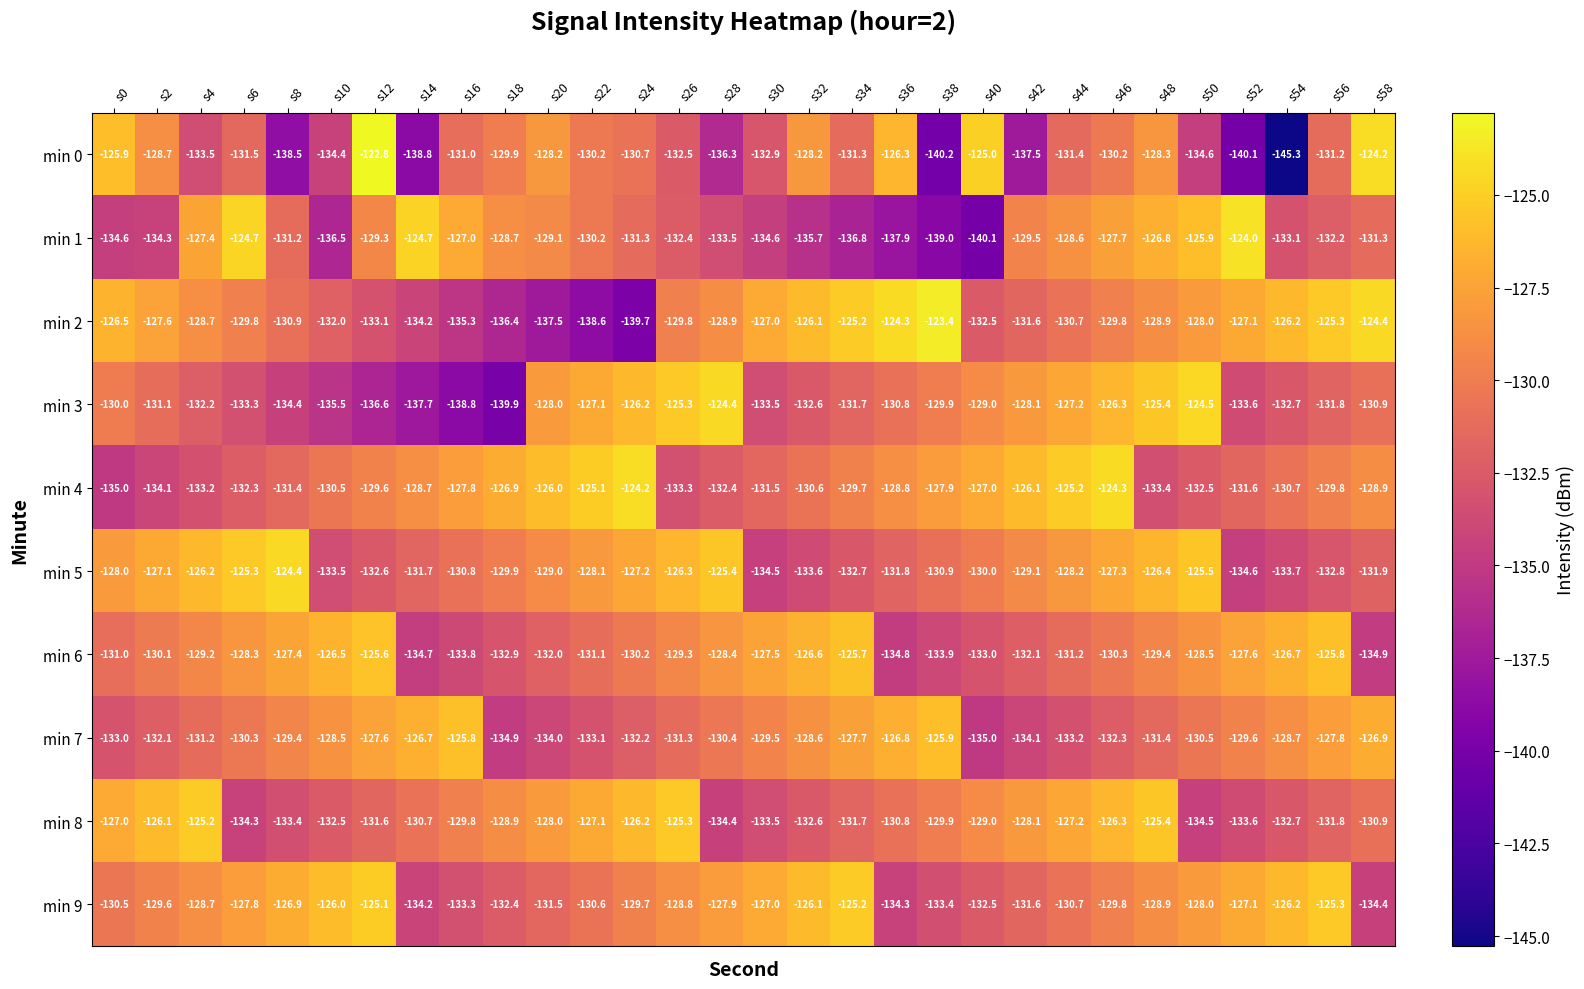

List the labels in order of min 9 value, largest first.

s12, s34, s56, s10, s32, s54, s8, s30, s52, s6, s28, s50, s4, s26, s48, s2, s24, s46, s0, s22, s44, s20, s42, s18, s40, s16, s38, s14, s36, s58